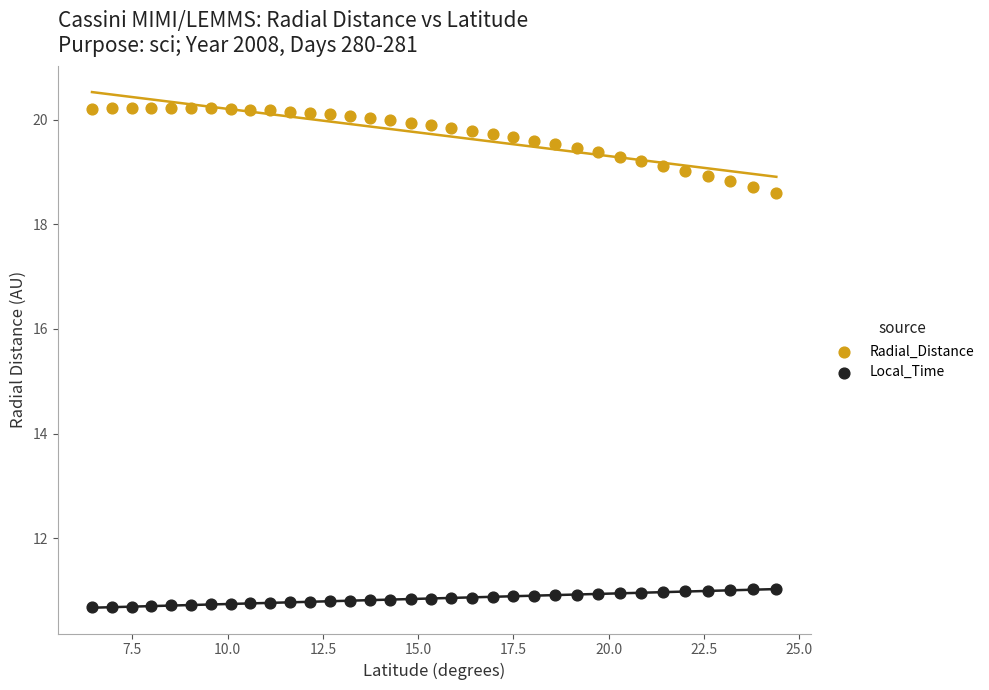

Across all data points, what is the range of X values (max minus min)?

18.0